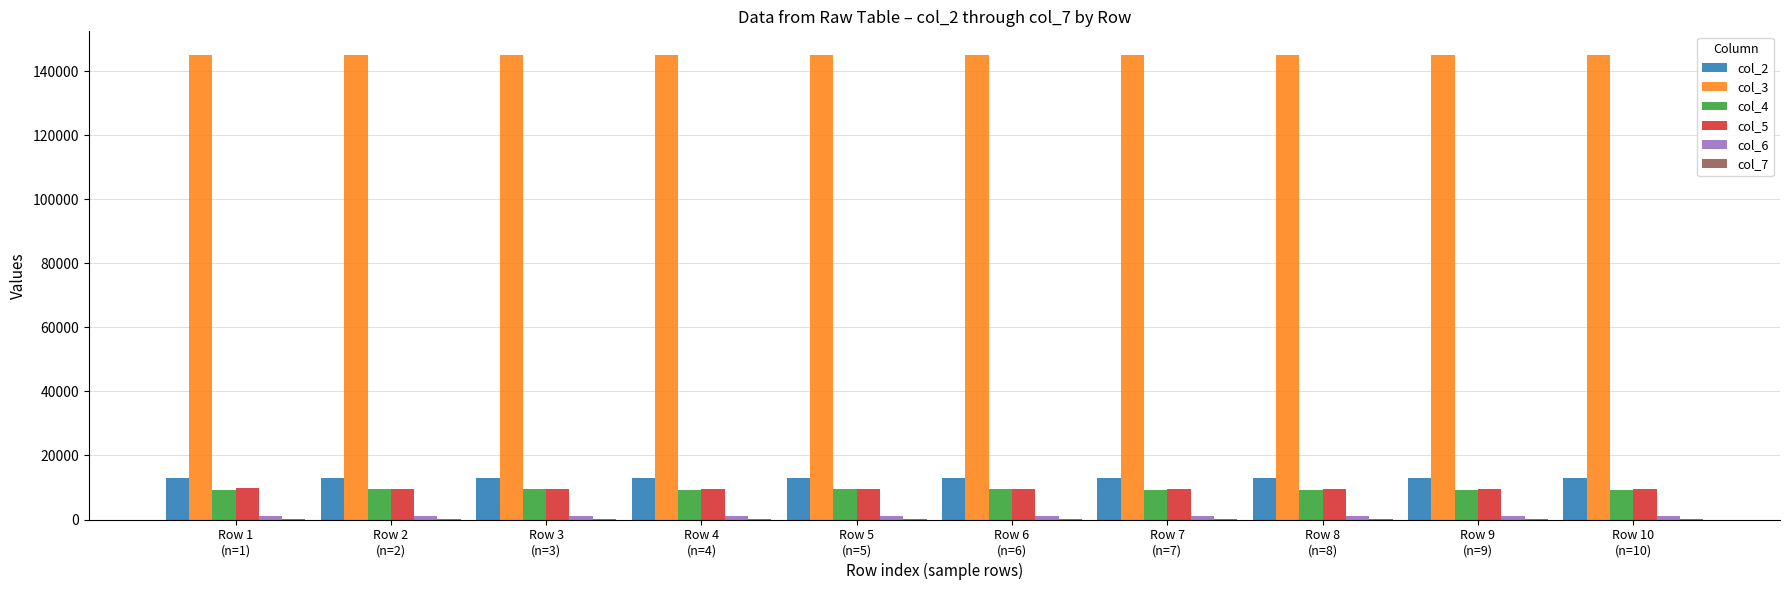

Which series has the largest total across all categories?

col_3